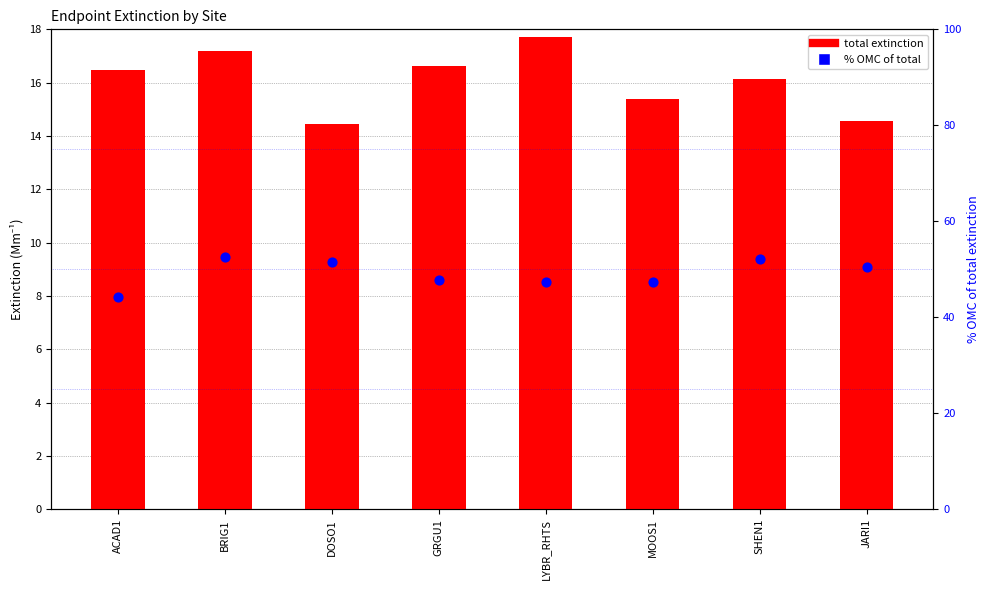

Which series has the largest total across all categories?

% OMC of total